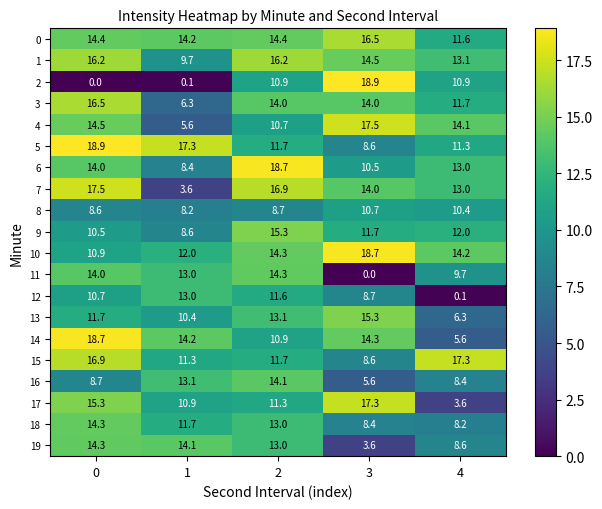

What is the total value across all series at 0?

266.6